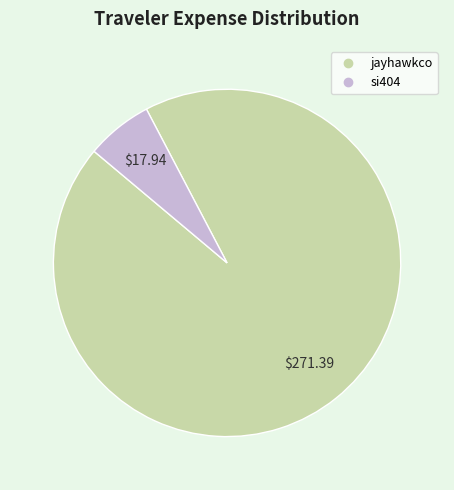

Combined, do si404 and jayhawkco account for over 50%?

Yes